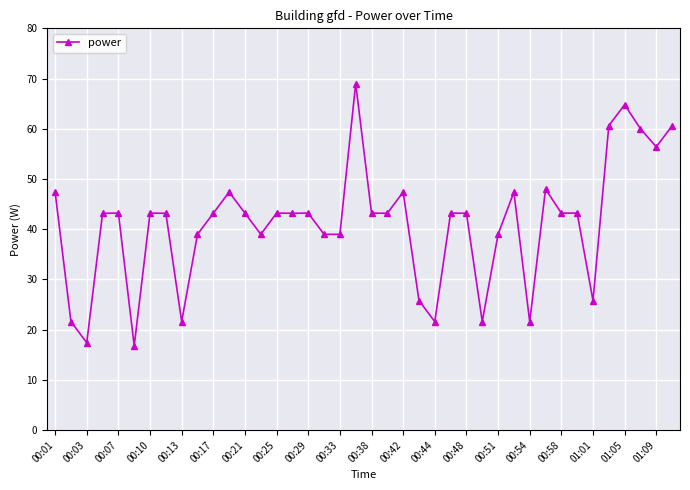

What is the sum of all values?

1645.7